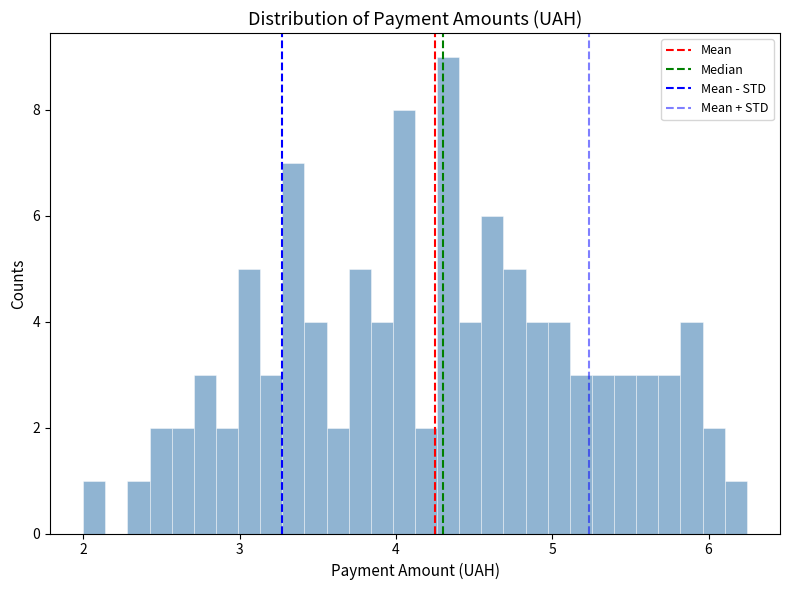

Around what value on the x-axis is the tallest bar? Give the approximate position of its centre, as read against the axis.

4.3